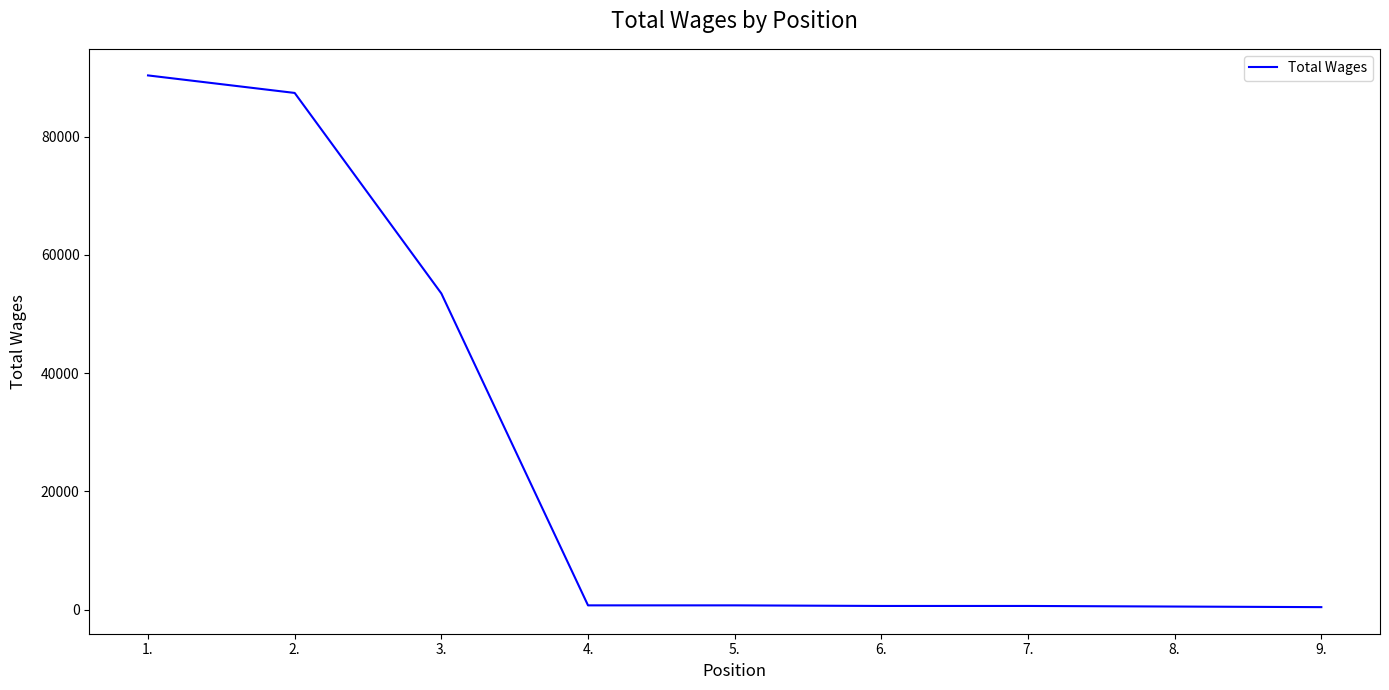

What is the greatest value displayed?

90381